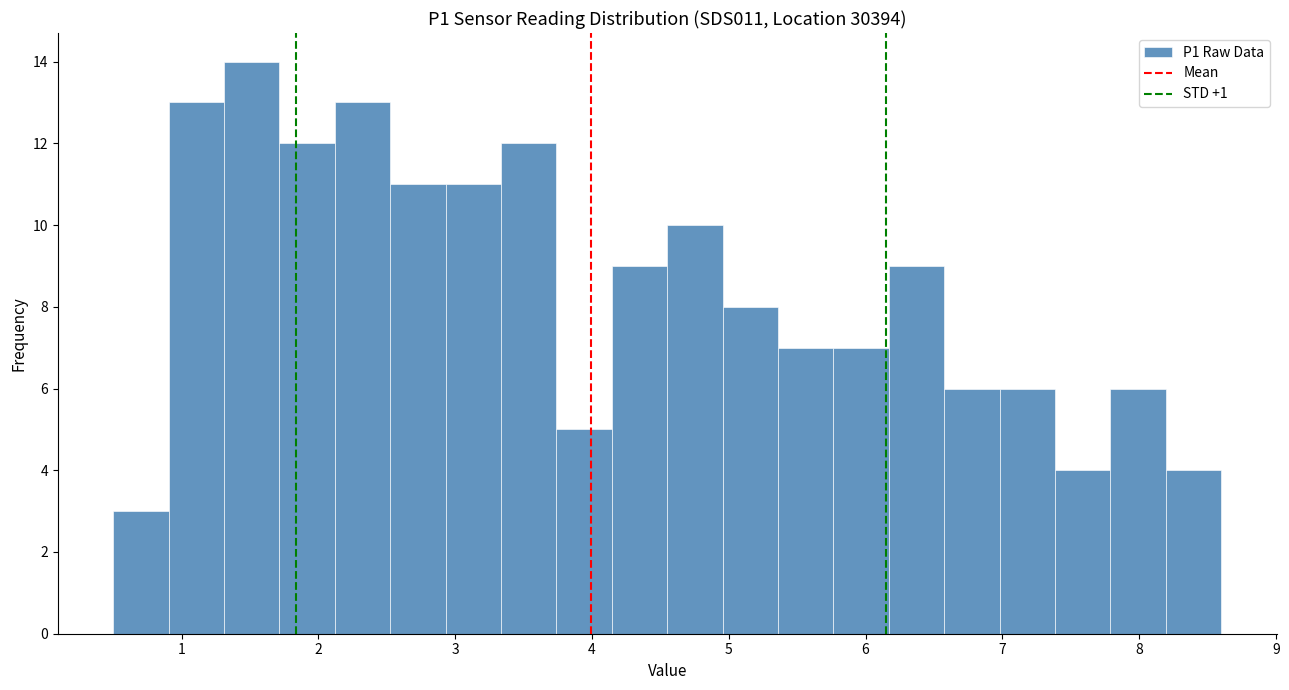

How tall is the bar that spans 4.6 to 5.0 on the x-axis? Neither the bar edges nor the heights are printed on the chart, so give them approximately, as read against the axes.

10